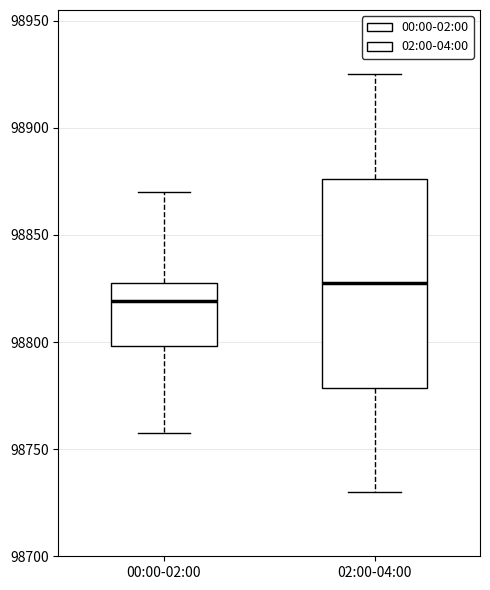

Which box's median line is the lowest?

00:00-02:00